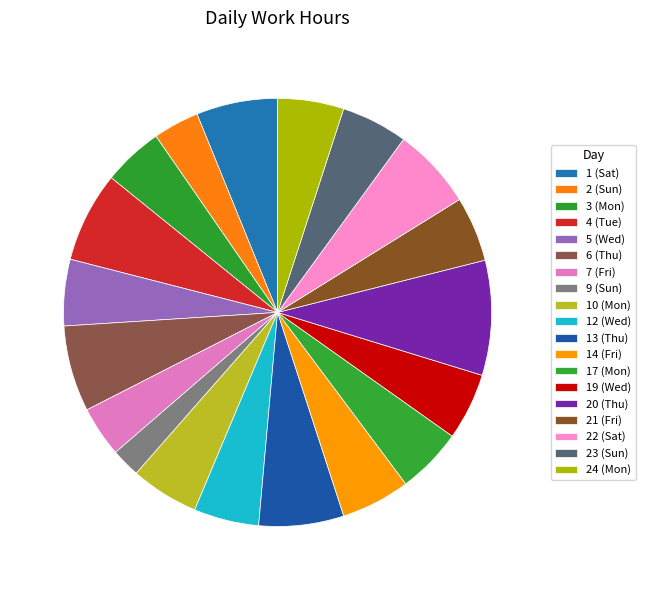

How many slices are in this pie chart?

19